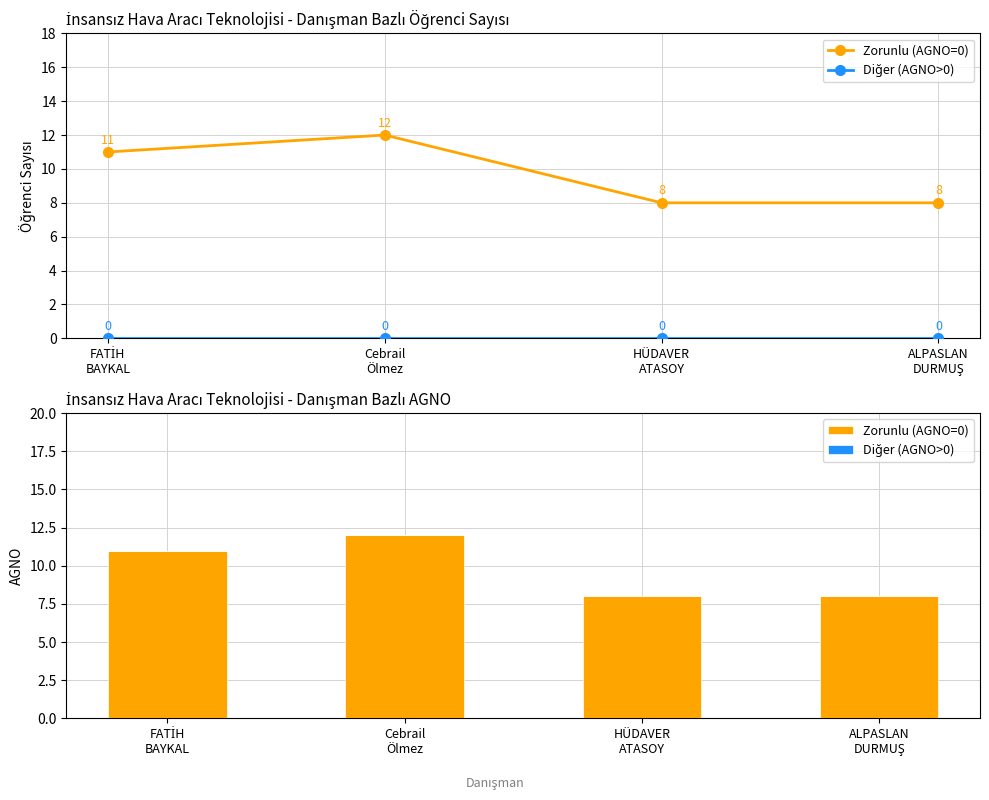

Which series changed the most between FATİH
BAYKAL and HÜDAVER
ATASOY?

Zorunlu (AGNO=0)